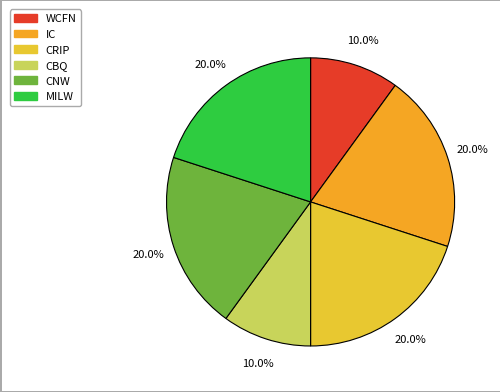

Is there a majority slice in this chart?

No